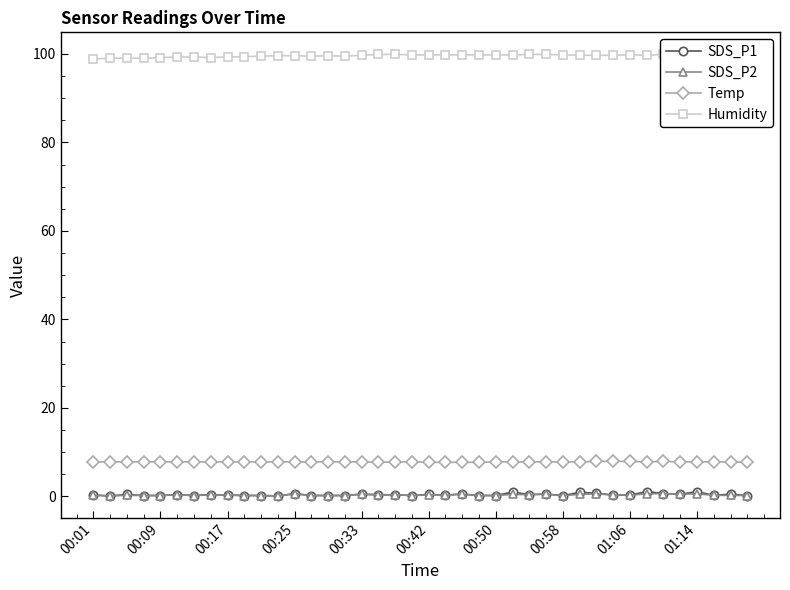

At how many categories does at least one series exceed 46?

40